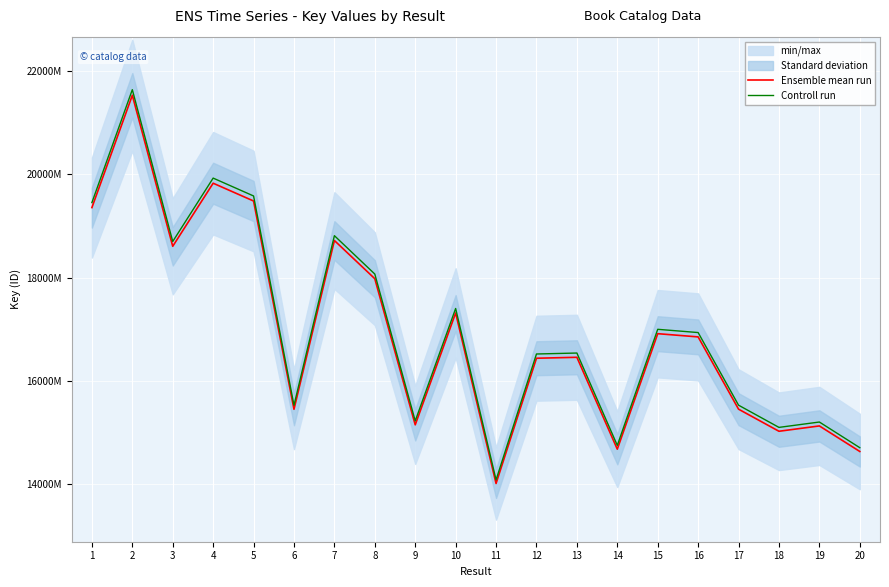

Rank the series at 17 from highest to lowest value.

Controll run, Ensemble mean run